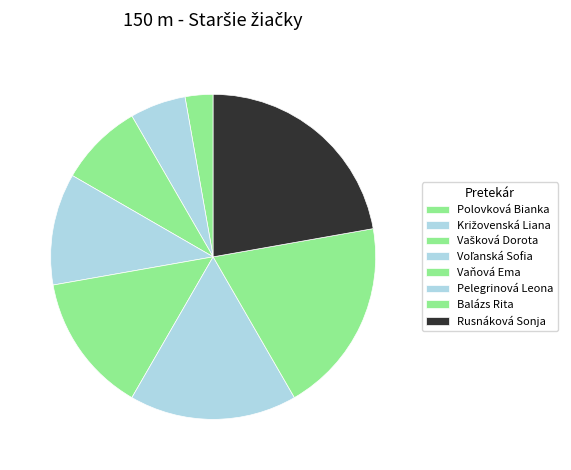

What is the change in value from Voľanská Sofia to Balázs Rita?

+3